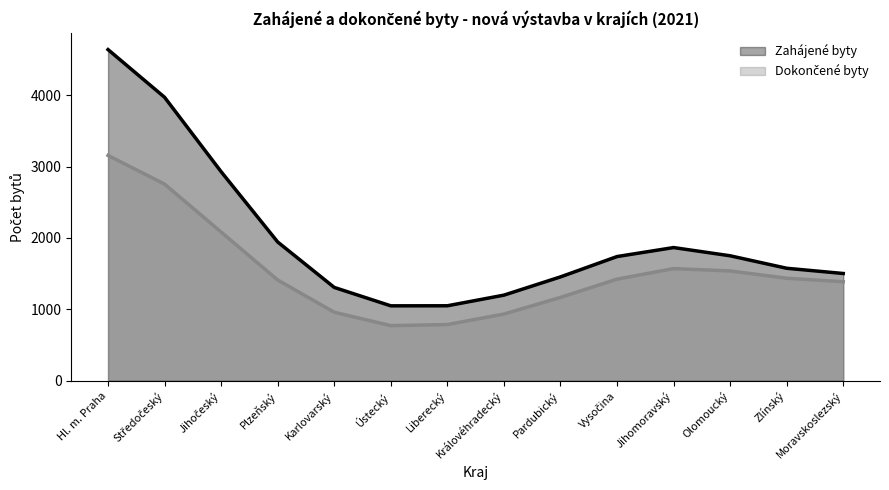

At which category is the sum across all series the highest?

Hl. m. Praha